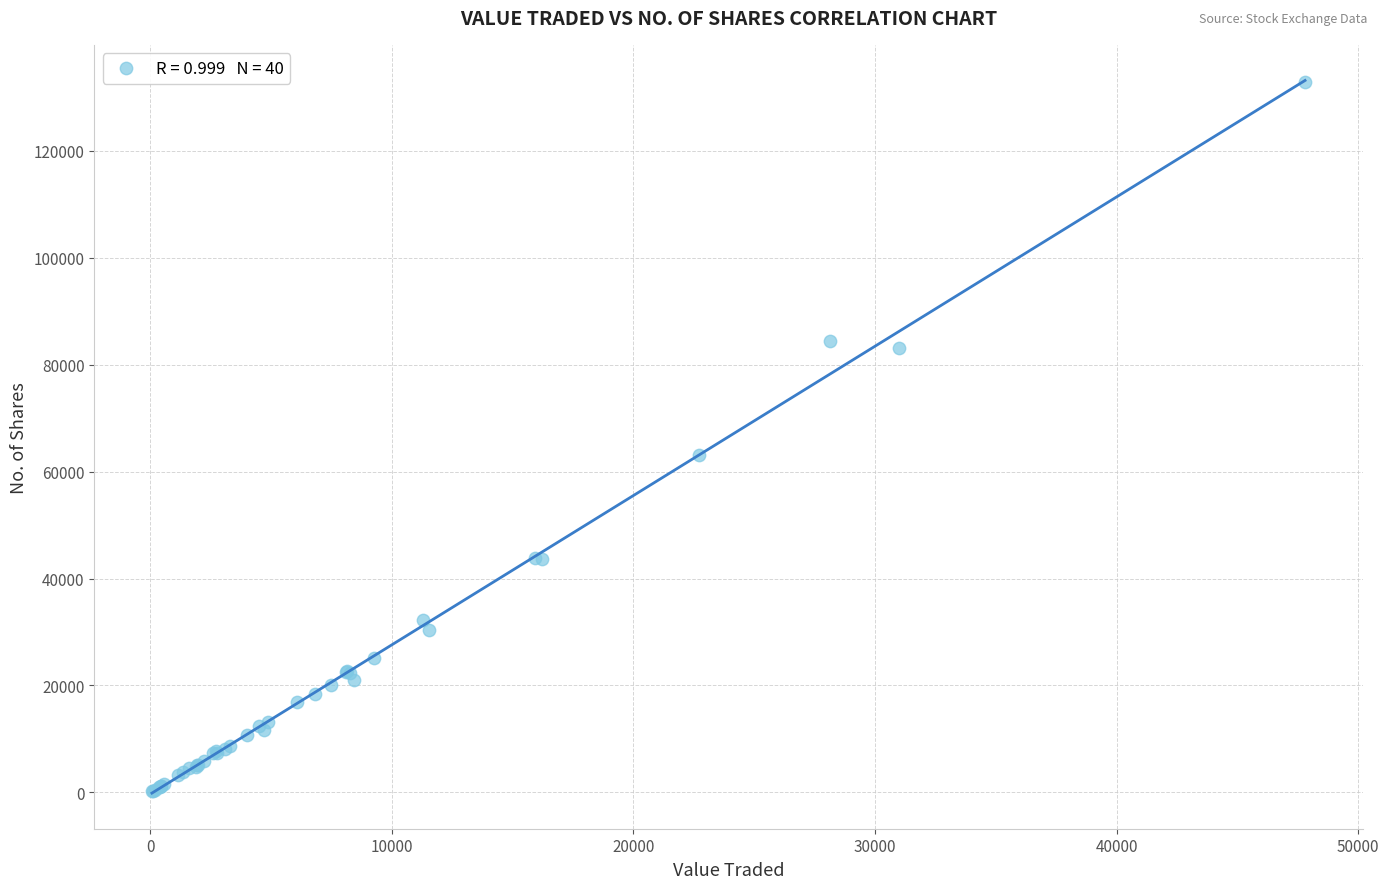

What Y value in the scatter plot is closest to 66498?

63126